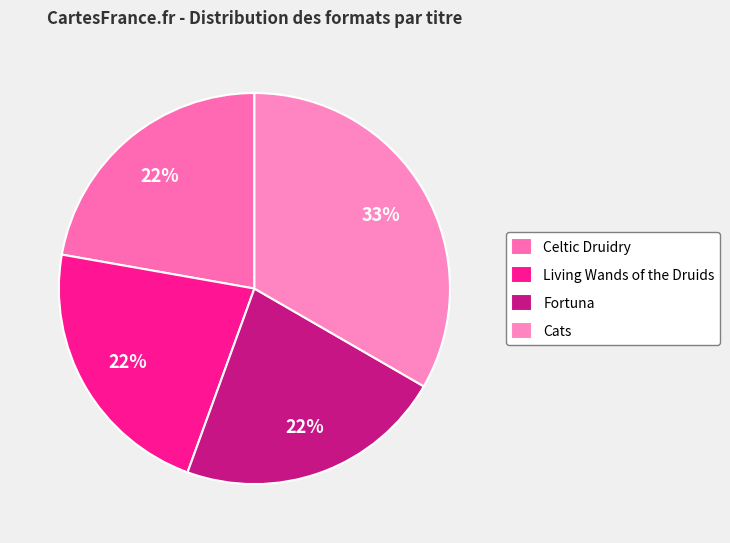

To the nearest percent, what portion does Living Wands of the Druids represent?

22%